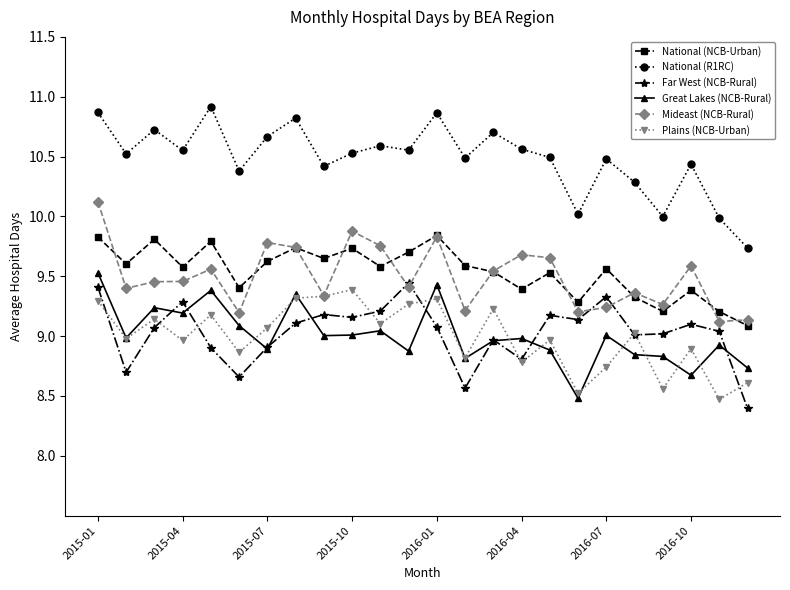

Does the chart display data point markers on the line(s)?

Yes